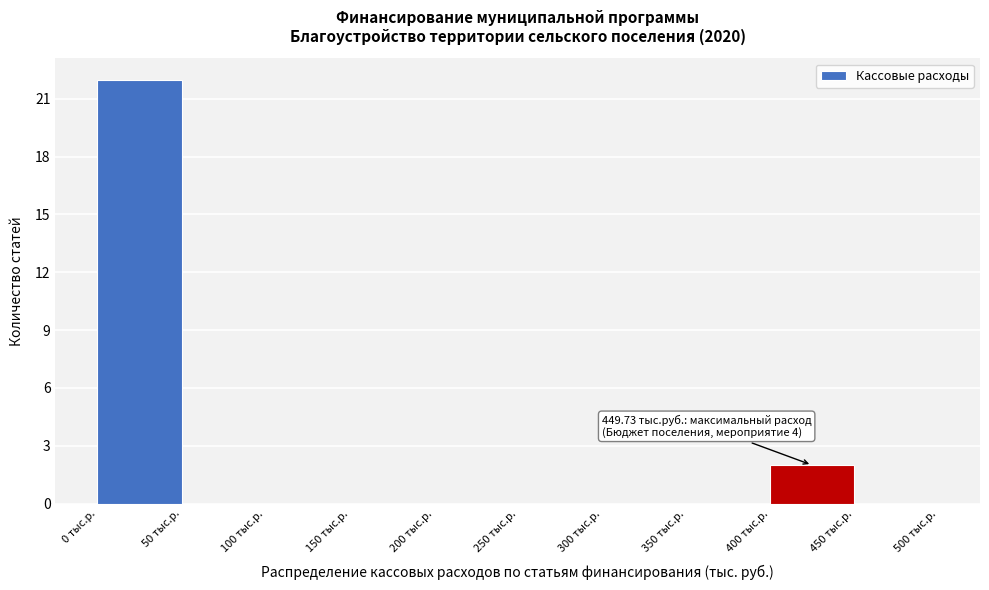

Over which range of the x-axis is the bar tallest?

0 to 50